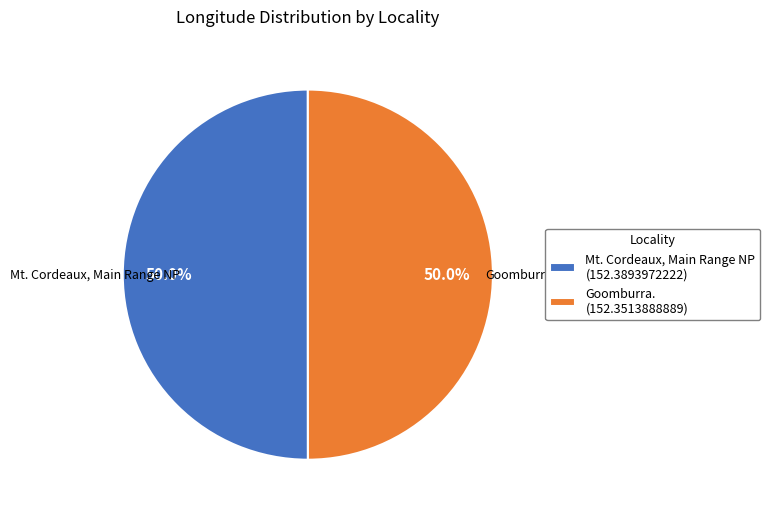

Do Goomburra. and Mt. Cordeaux, Main Range NP together represent more than half of the pie?

Yes